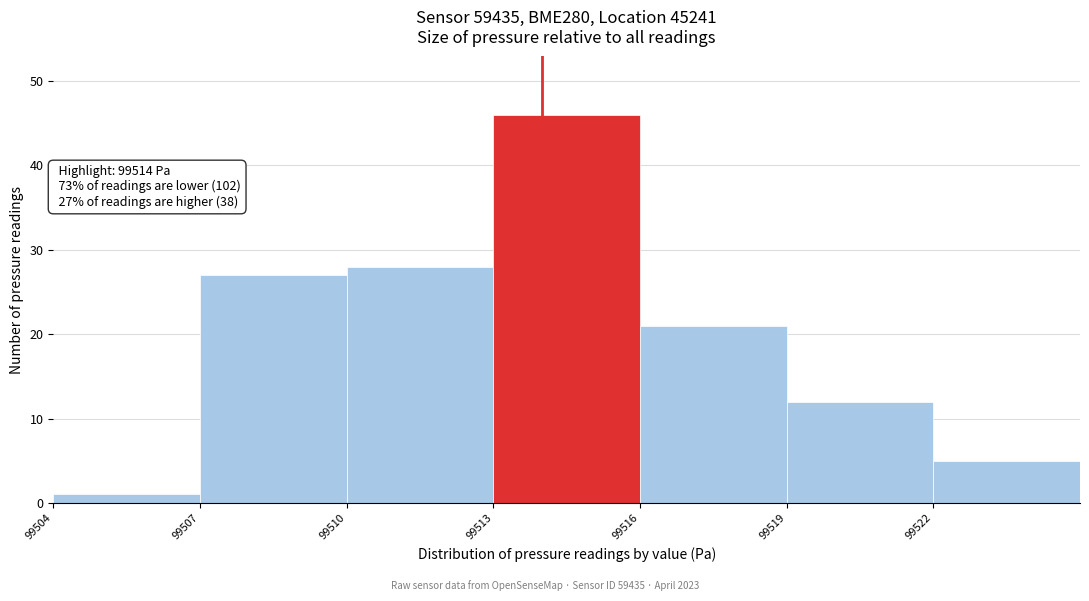

Which range on the x-axis has the tallest bar?

99513 to 99516